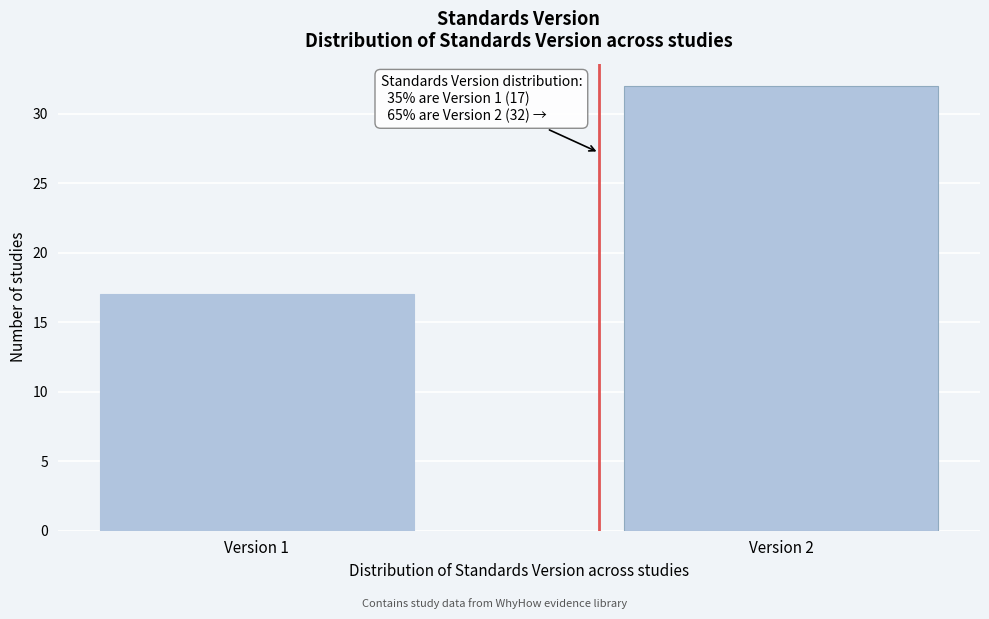

Reading left to right, extract all data points from this chart.

17	32